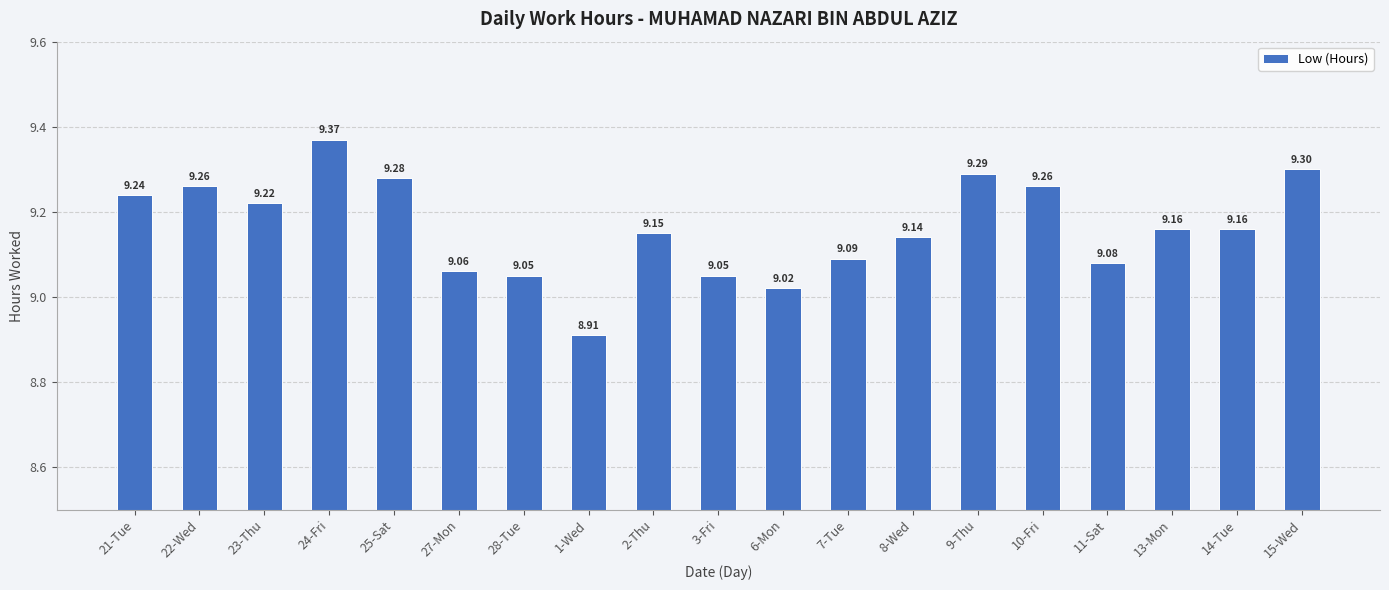

What position from the left is 27-Mon?

6